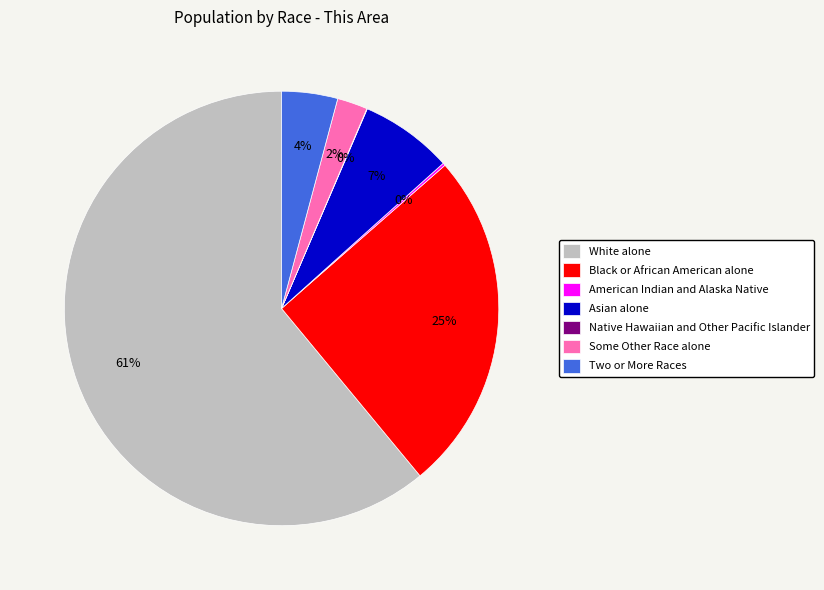

True or false: Black or African American alone accounts for 14% of the total.

False